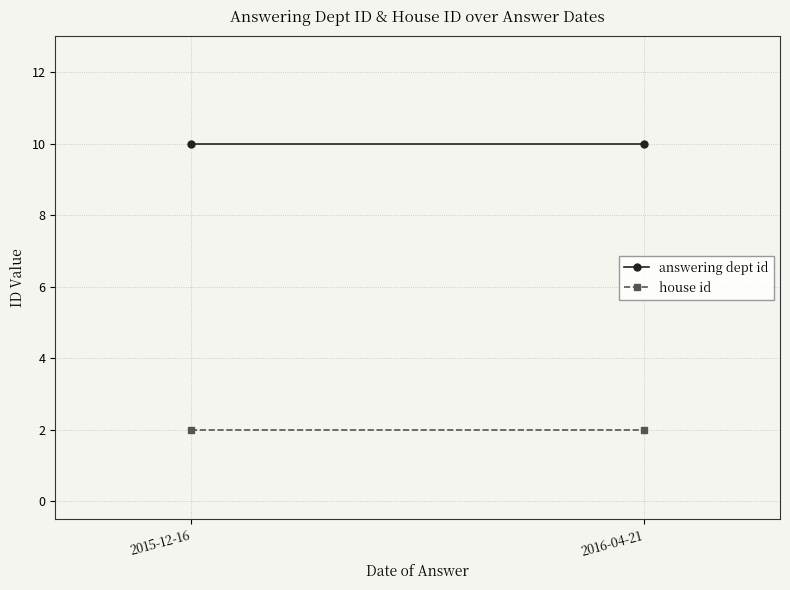

Which series has the largest total across all categories?

answering dept id